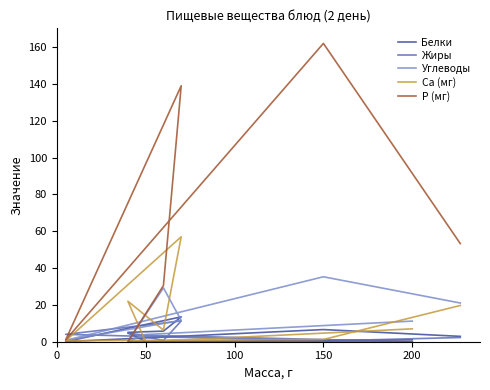

What is the average value of the Са (мг) series?

14.2